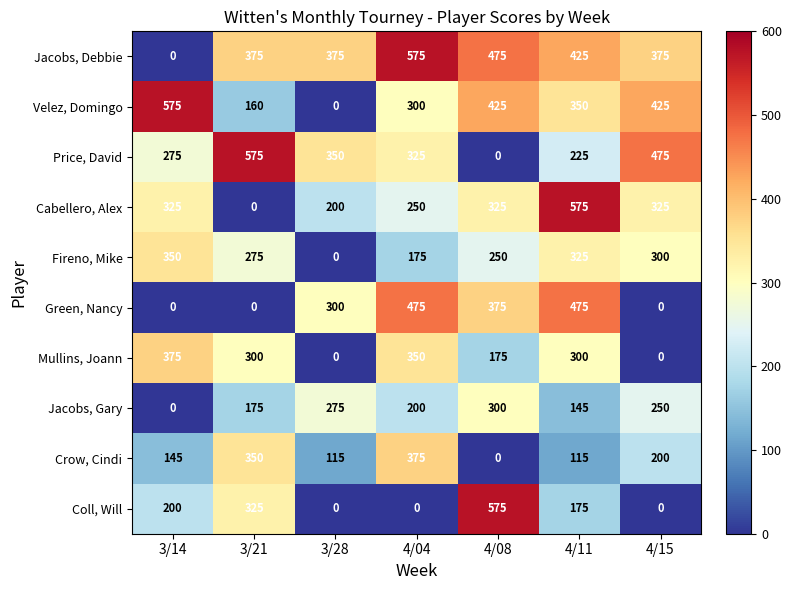

What is the total value across all series at 4/04?

3025